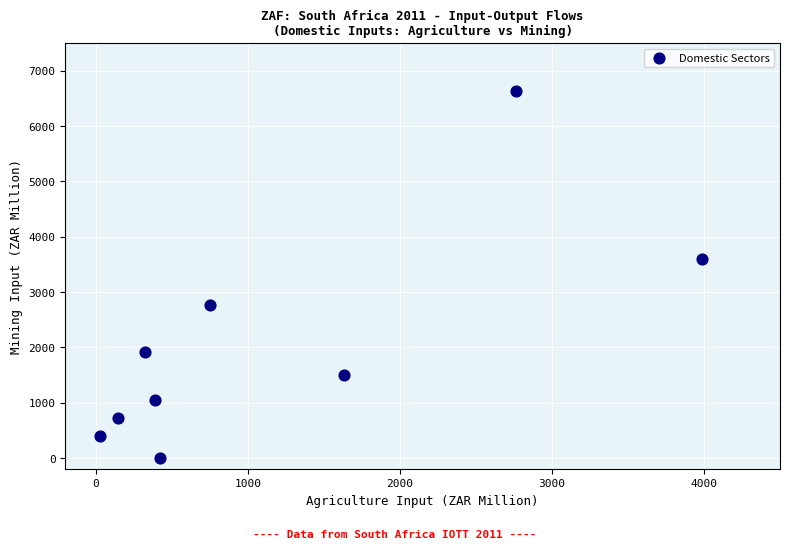

What is the average X value?

1161.2